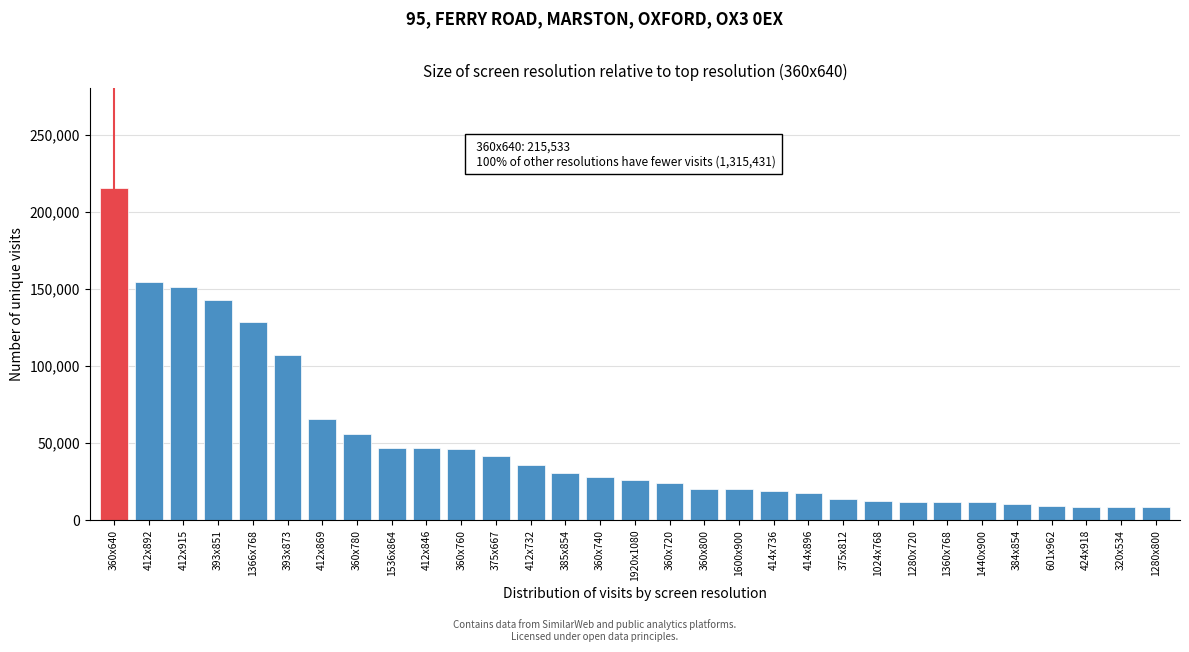

Which label corresponds to the largest value in the chart?

360x640